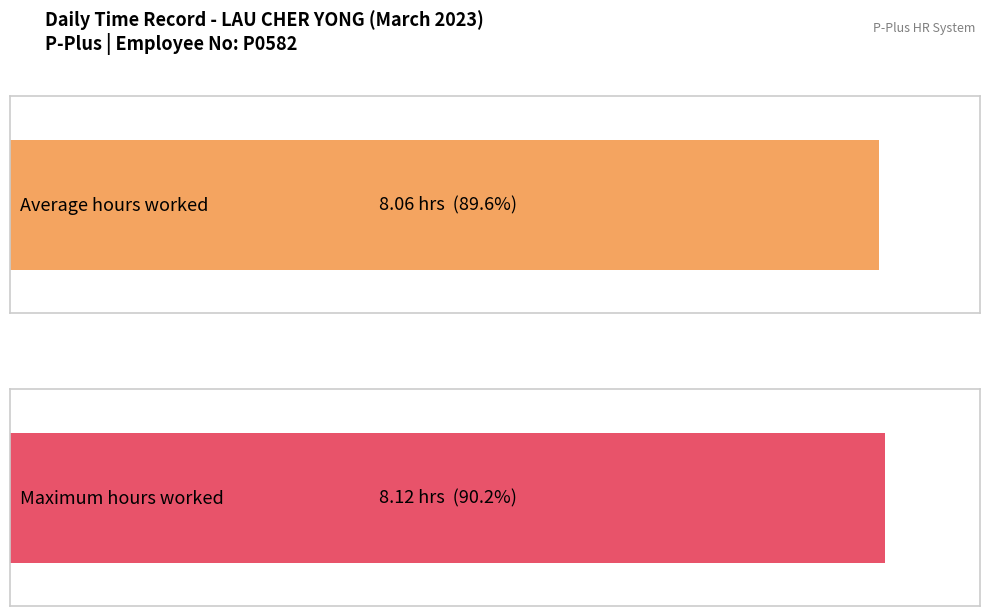

Does the chart contain stacked bars?

No